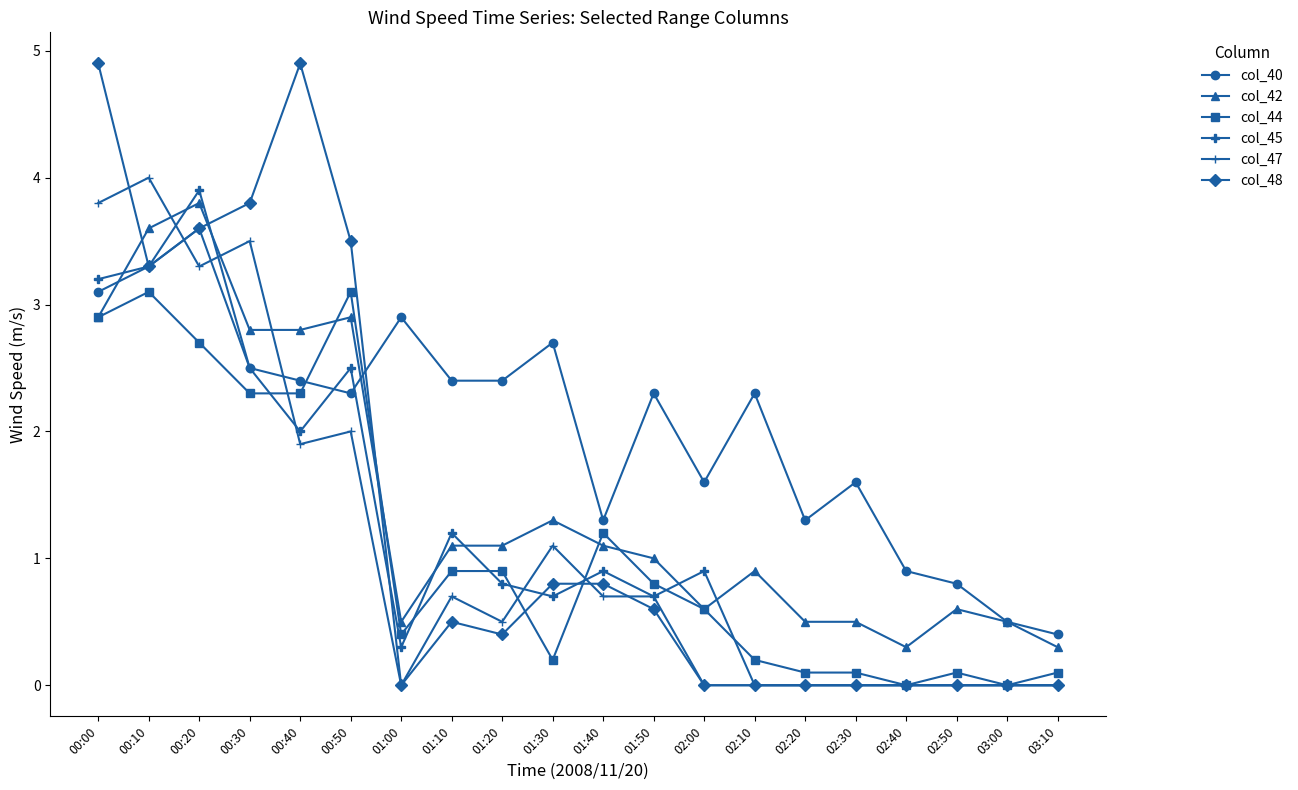

What are all the series names shown in the legend?

col_40, col_42, col_44, col_45, col_47, col_48